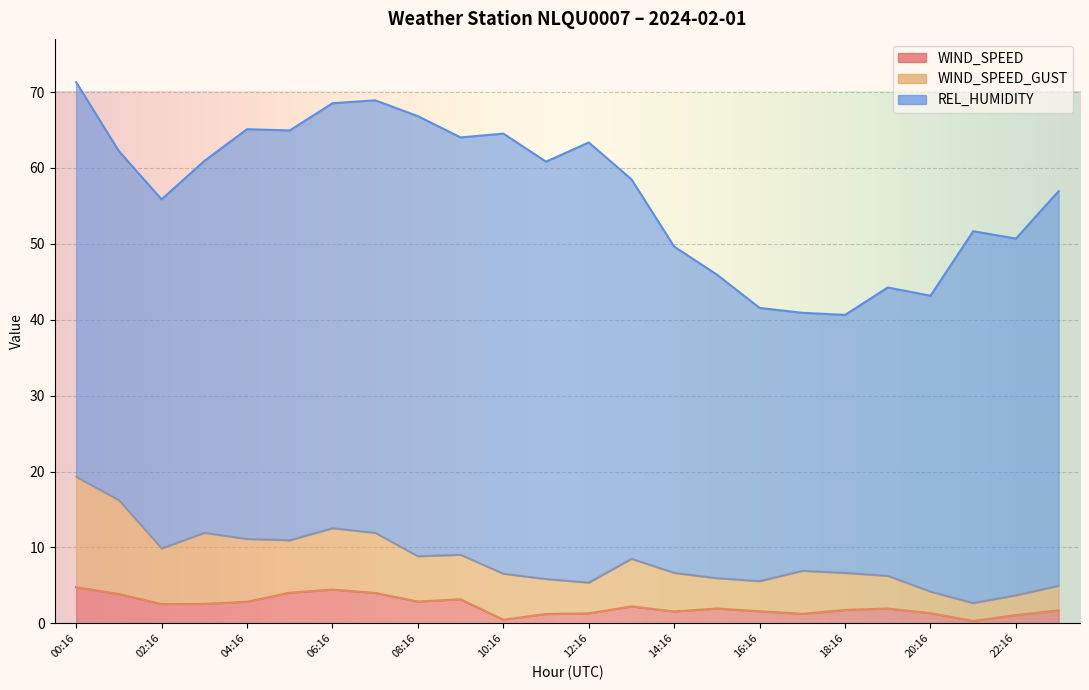

Count the number of categories in the chart.

24